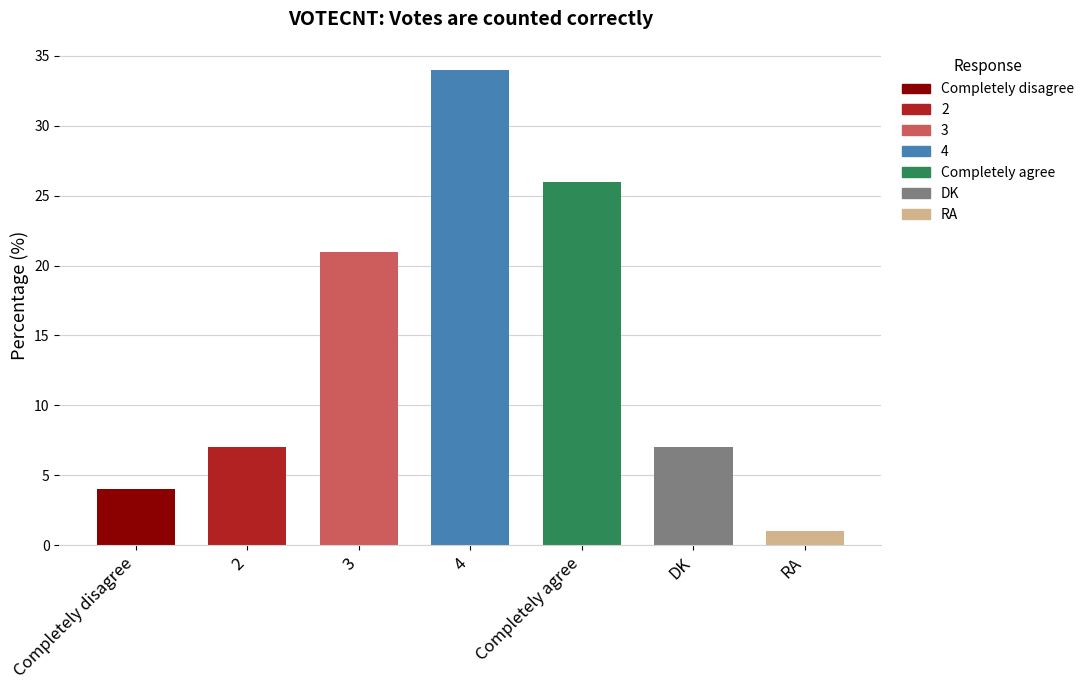

Count the number of data series in this chart.

1